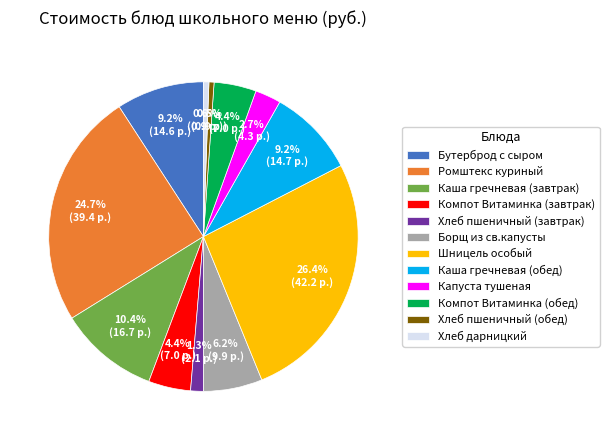

Is the sum of Каша гречневая (завтрак) and Бутерброд с сыром greater than half?

No